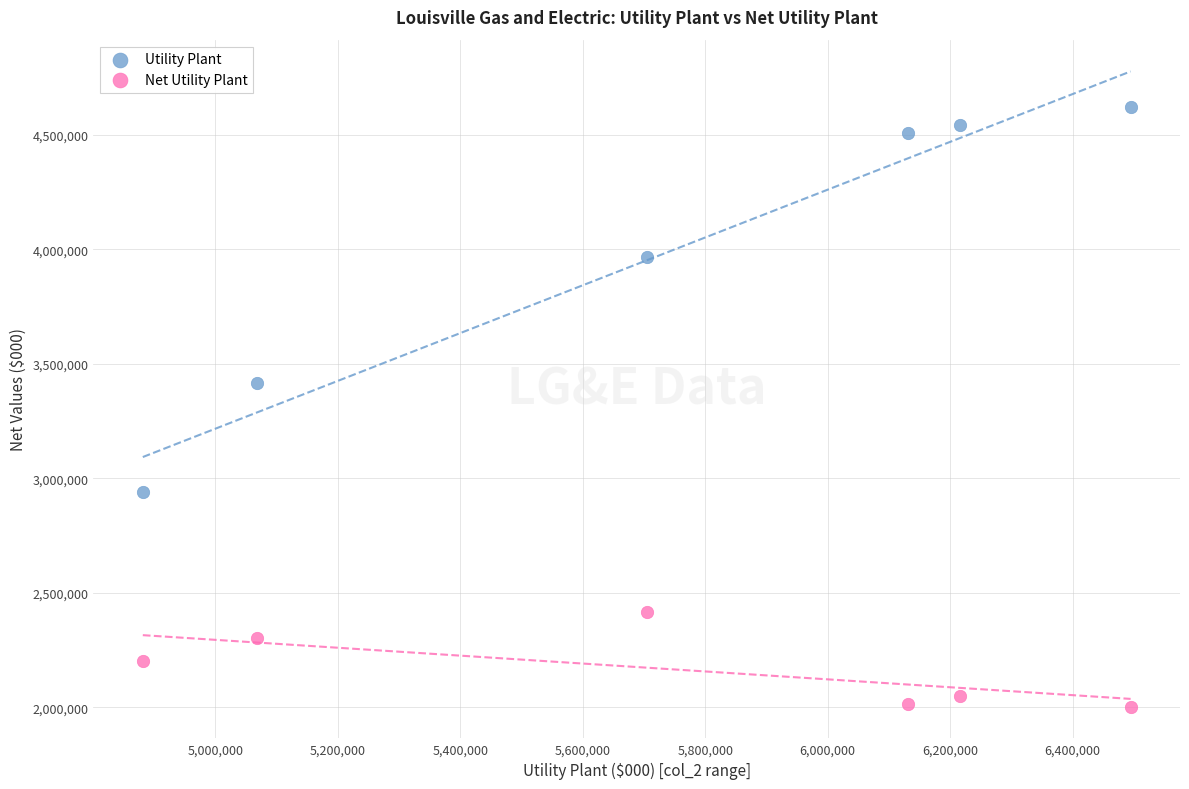

Across all data points, what is the range of Y values (max minus min)?

2617791